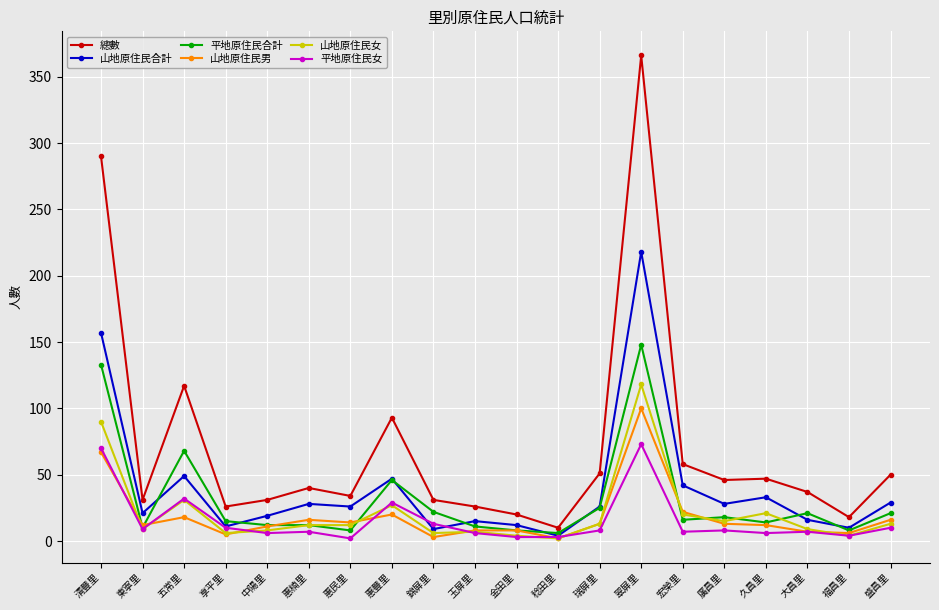

How many values in the 山地原住民男 series are below 13?

10